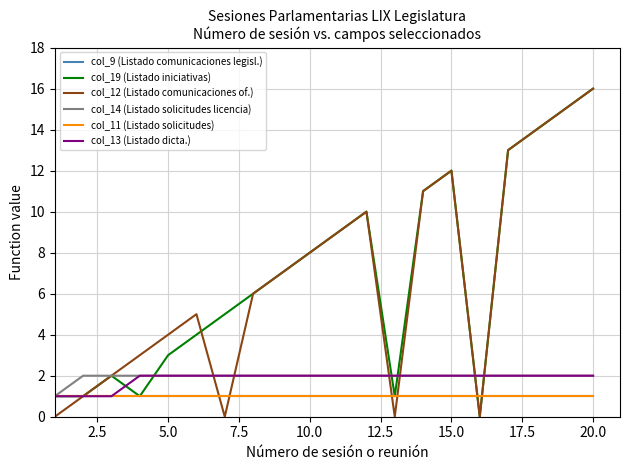

Does the chart display data point markers on the line(s)?

No